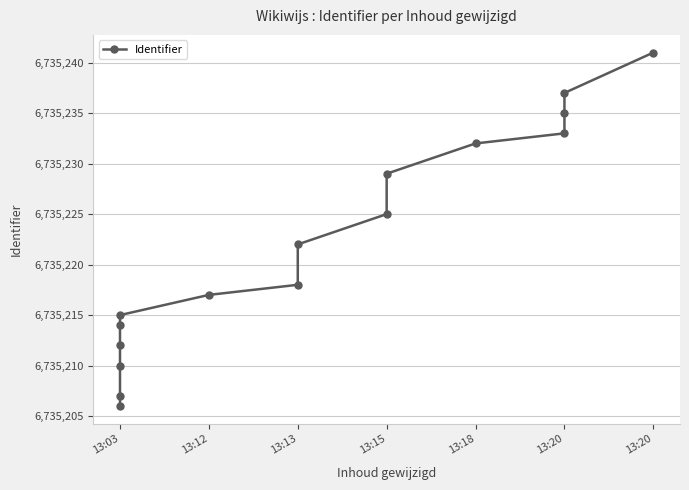

What is the difference between the second highest and minimum values?

31